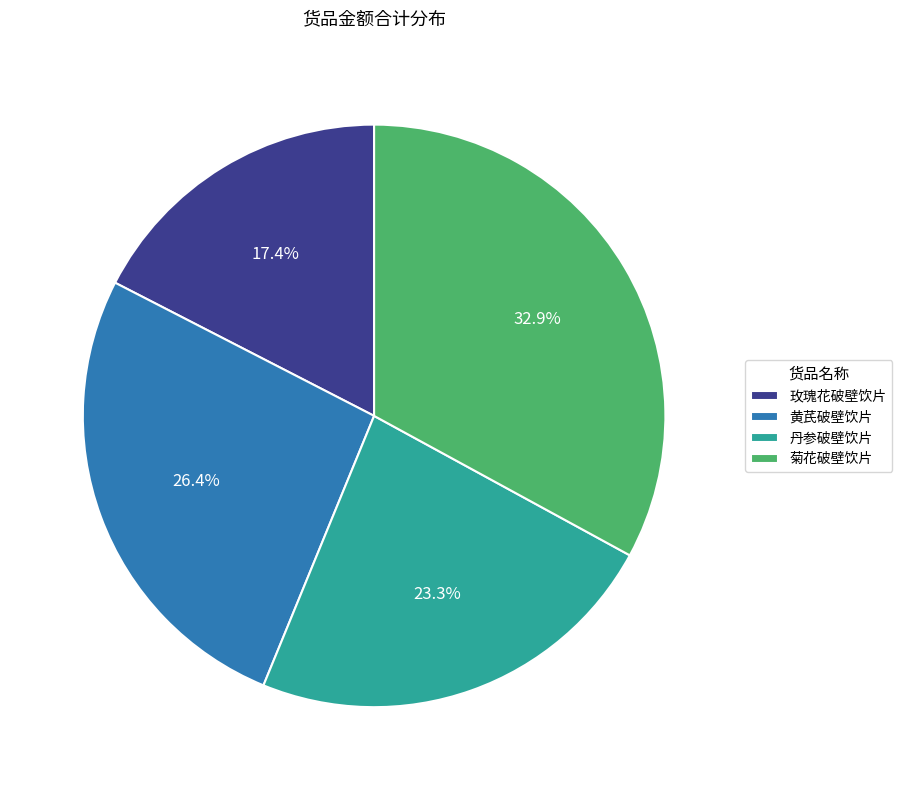

Approximately how many times larger is the value at 黄芪破壁饮片 compared to 丹参破壁饮片?

1.1